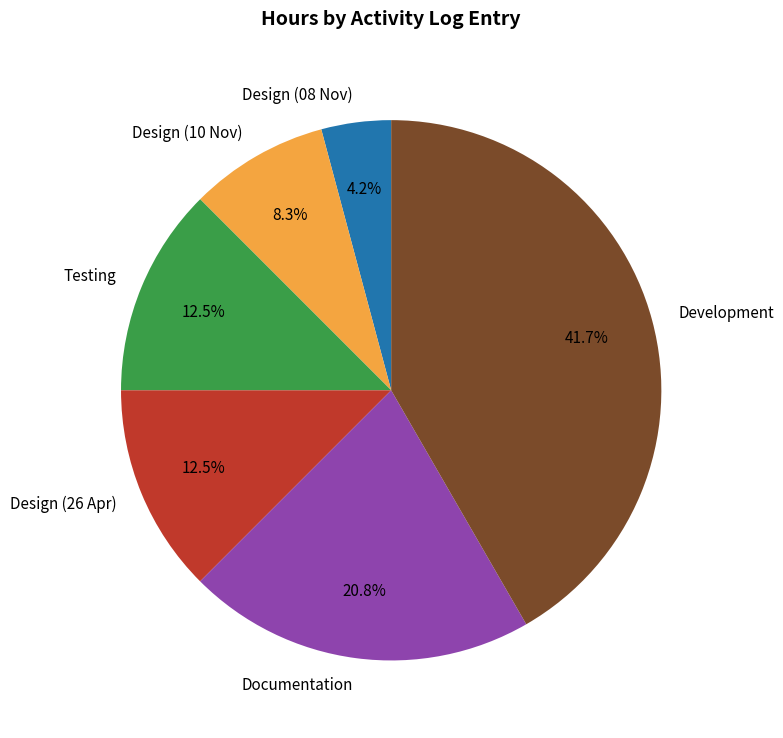

Which slice is the largest?

Development